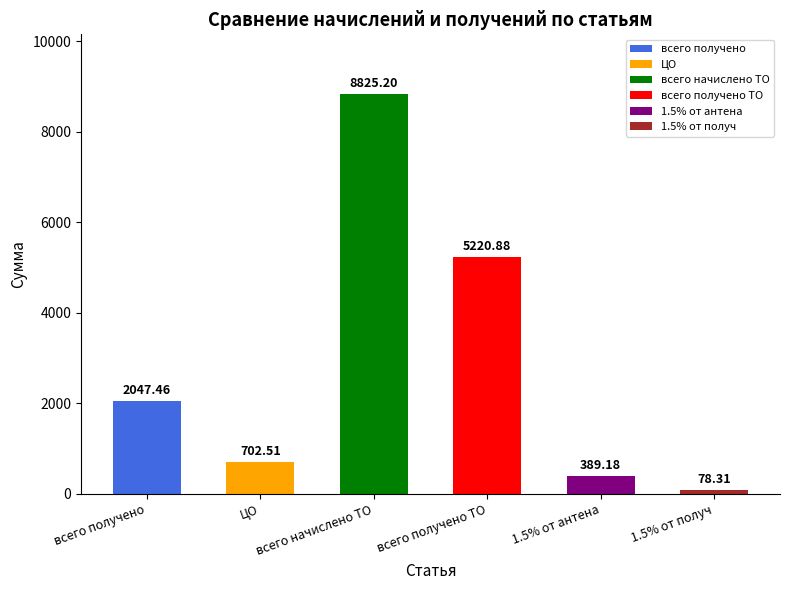

At which label is the value closest to 4451?

всего получено ТО